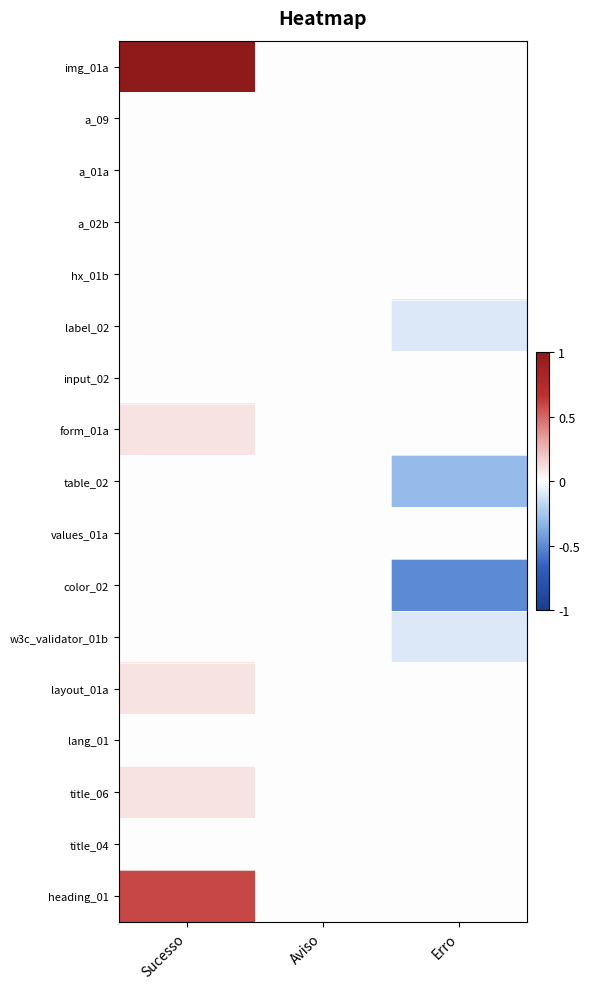

List the series in order of their peak value, highest first.

img_01a, heading_01, form_01a, layout_01a, title_06, a_09, a_01a, a_02b, hx_01b, label_02, input_02, table_02, values_01a, color_02, w3c_validator_01b, lang_01, title_04